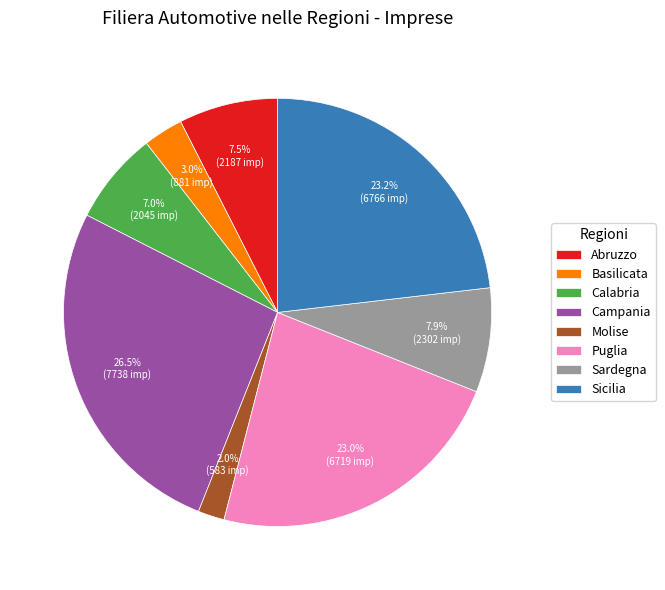

Does any single category account for the majority?

No